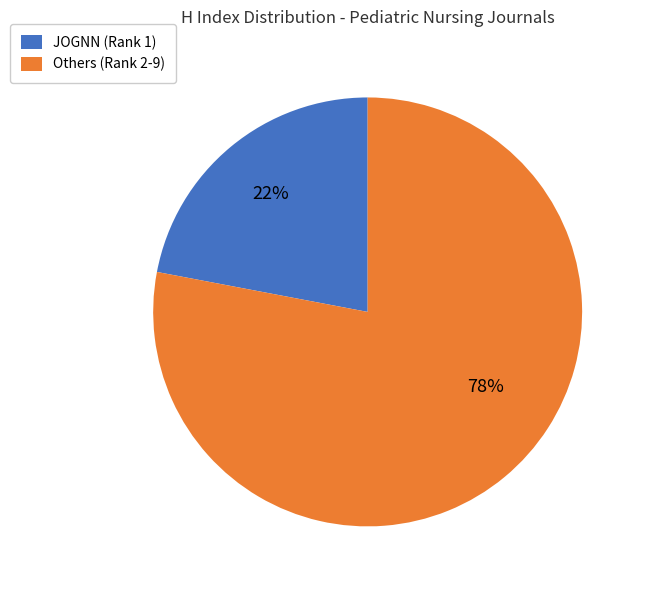

Is there any slice that represents more than half of the pie?

Yes